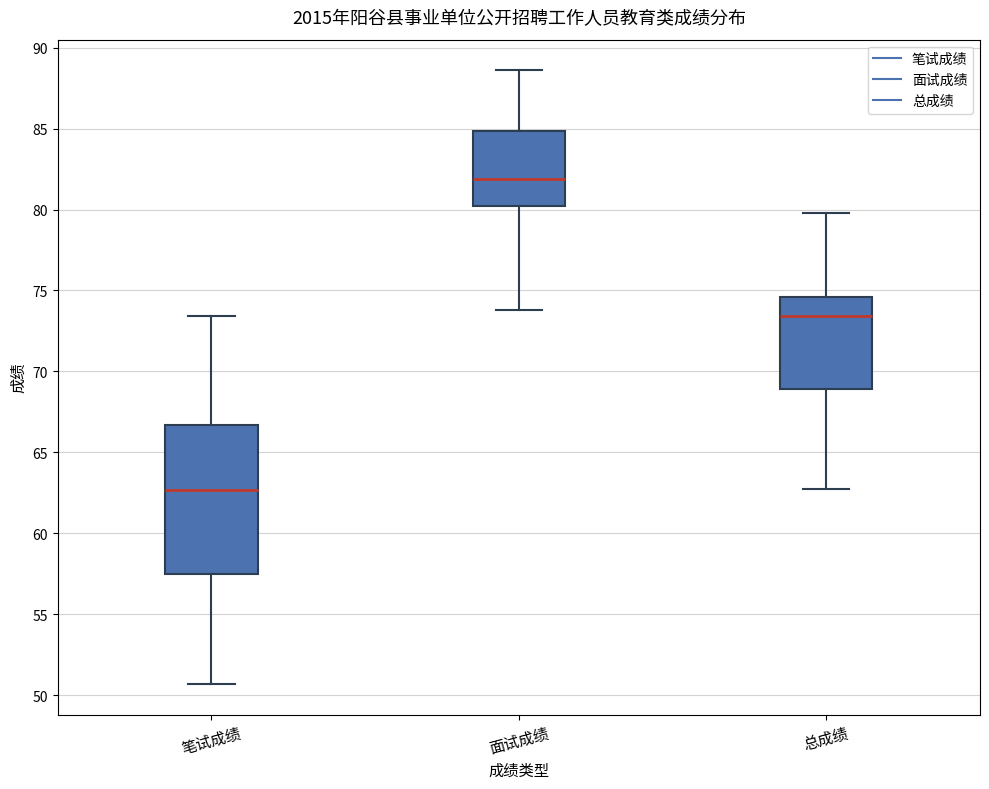

Comparing the boxes themselves (not the whiskers), which one is the tallest?

笔试成绩